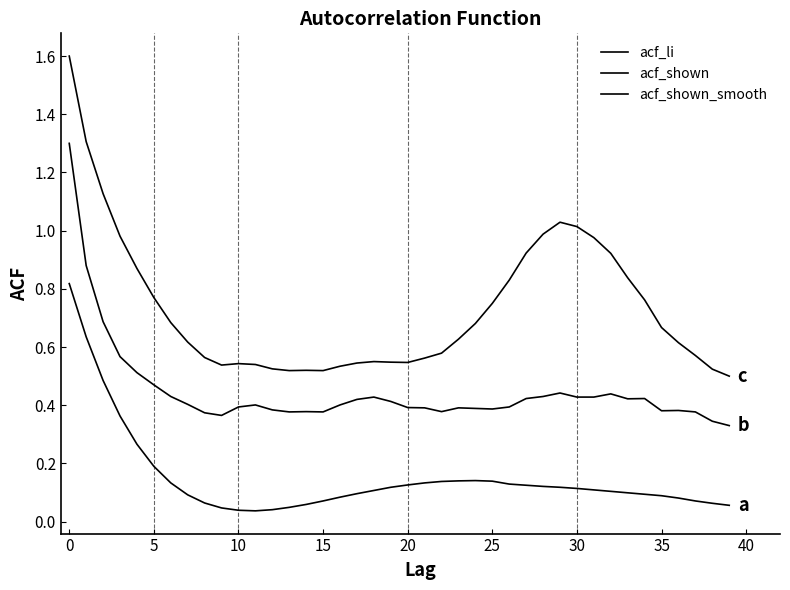

Is this an area chart (filled region under the line)?

No